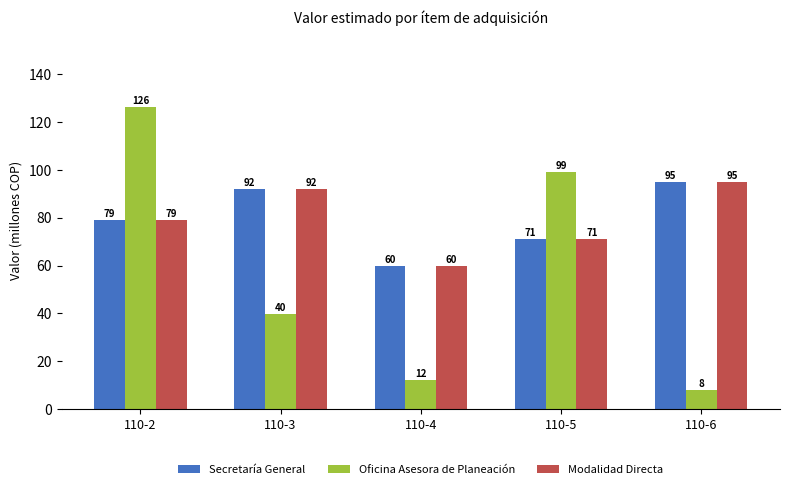

Which category has the highest value in the Oficina Asesora de Planeación series?

110-2